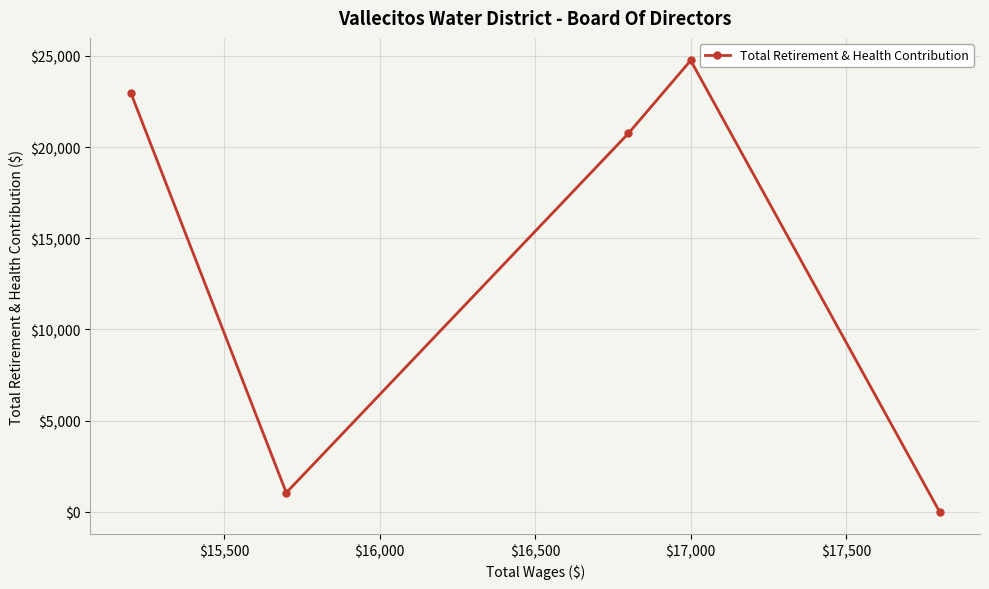

How many interior local peaks (higher than both neighbors) does the data have?

1